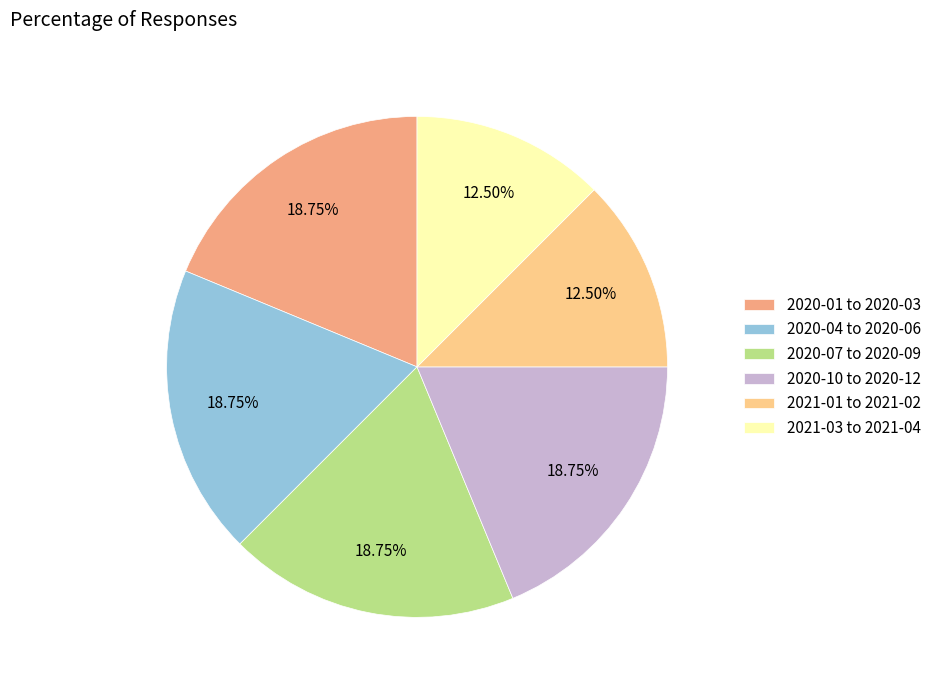

Is there any slice that represents more than half of the pie?

No